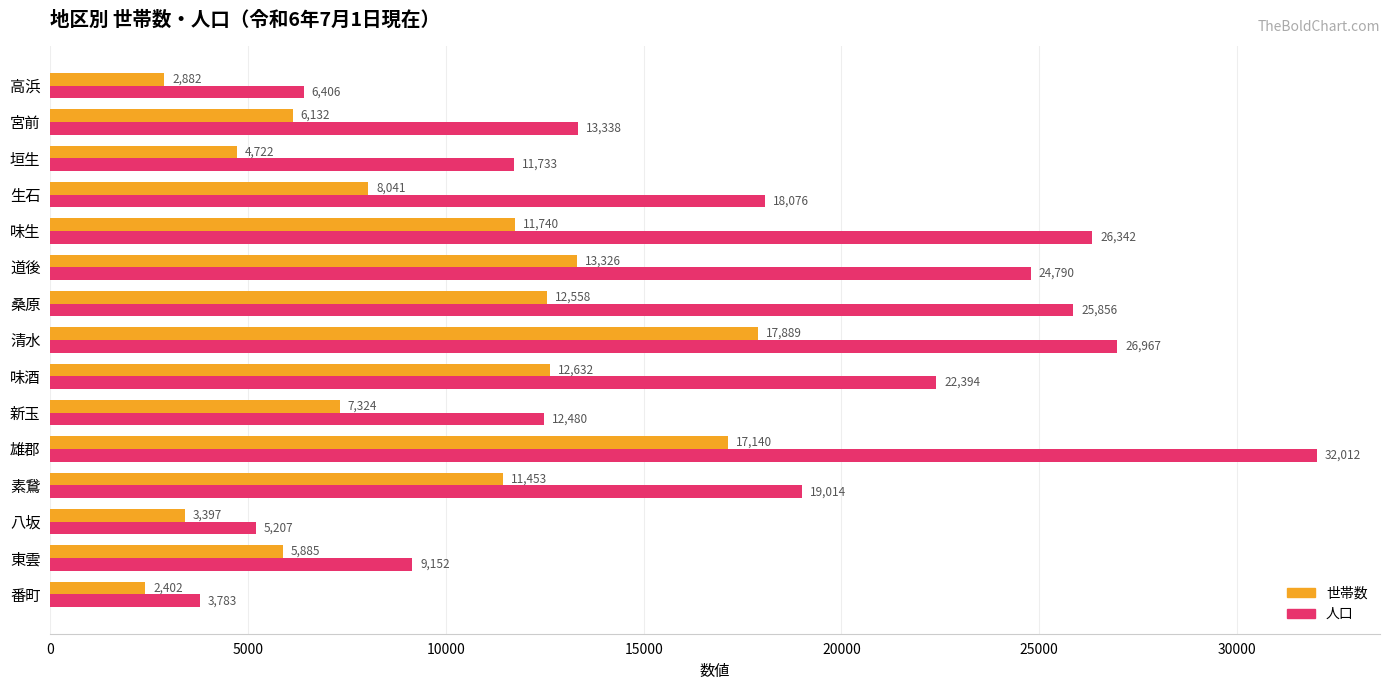

Which series has the largest range (max minus min)?

人口